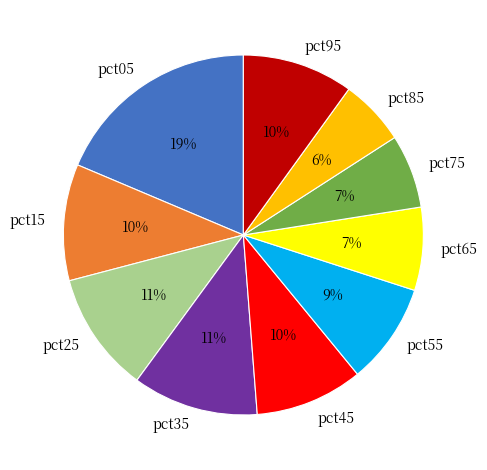

Is it true that pct95 is 22% of the pie?

False